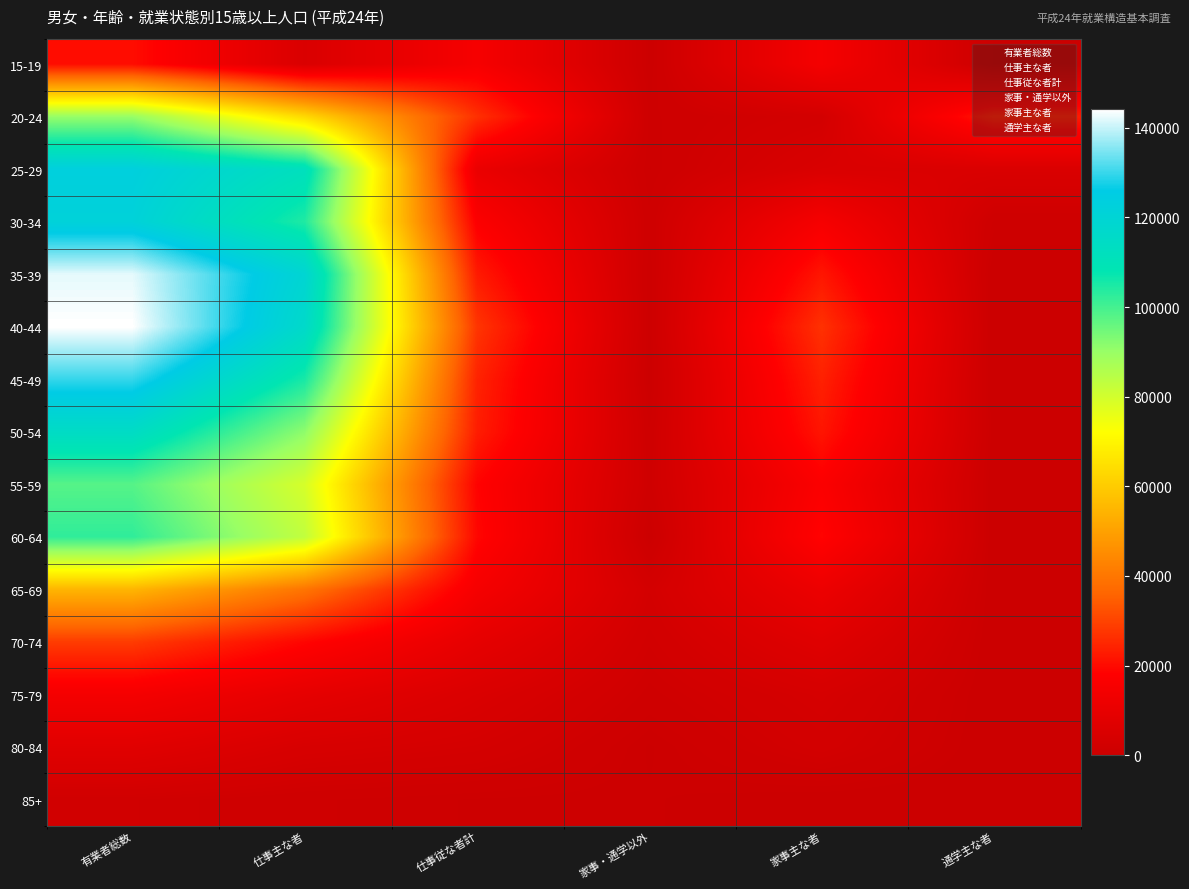

At which category is the sum across all series the highest?

有業者総数